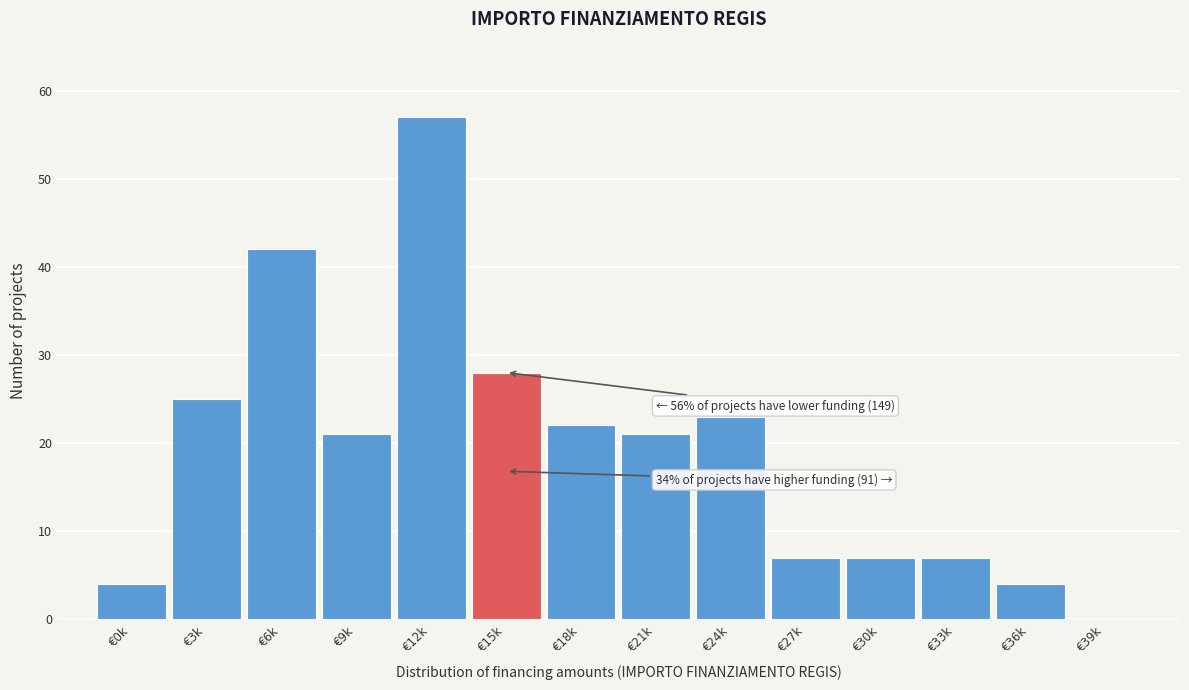

Reading left to right, list all the values displayed in this chart.

€0k=4	€3k=25	€6k=42	€9k=21	€12k=57	€15k=28	€18k=22	€21k=21	€24k=23	€27k=7	€30k=7	€33k=7	€36k=4	€39k=0